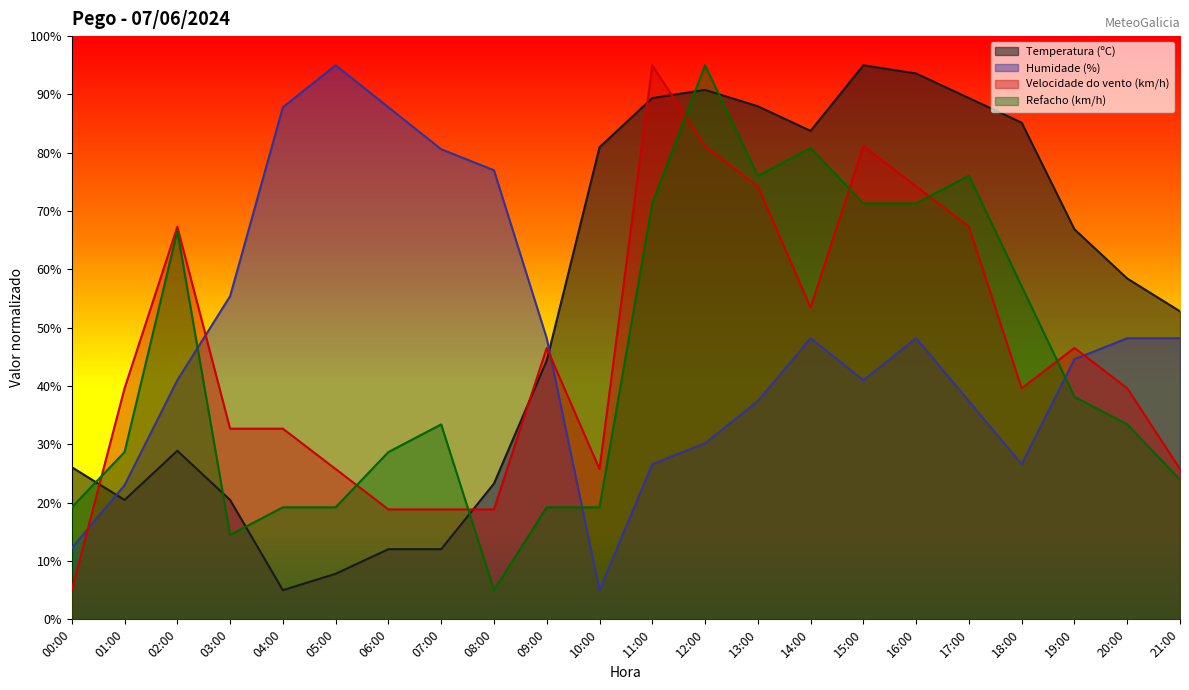

Rank the series by their maximum value, from highest to lowest.

Temperatura (ºC), Humidade (%), Velocidade do vento (km/h), Refacho (km/h)